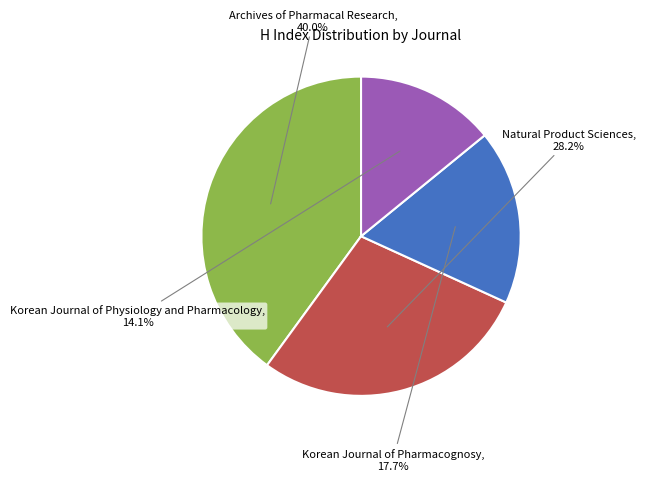

To the nearest percent, what is the average slice percentage?

25%